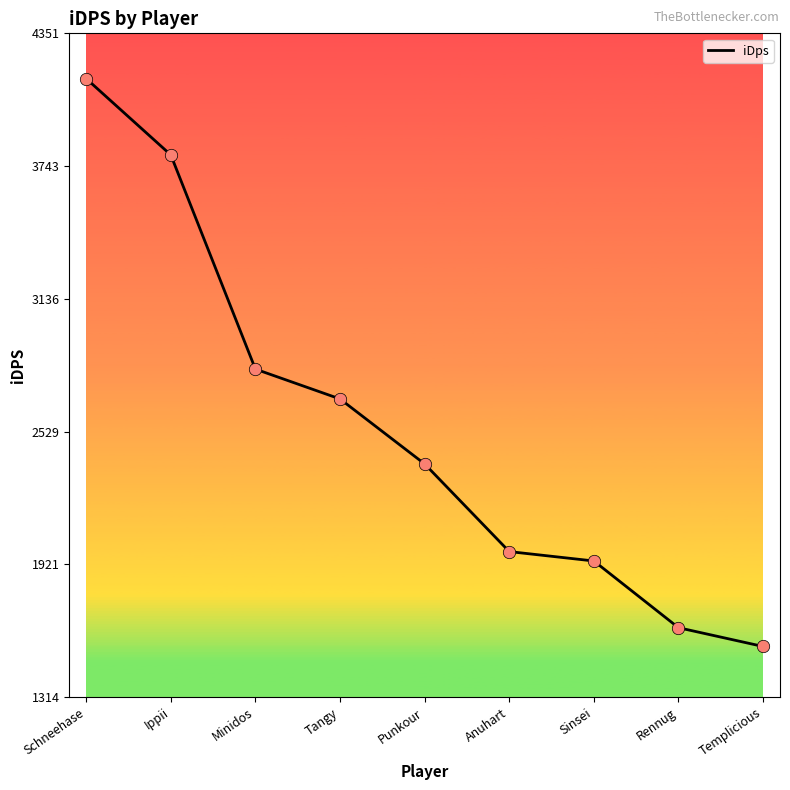

What is the change in value from Sinsei to Templicious?

-391.2